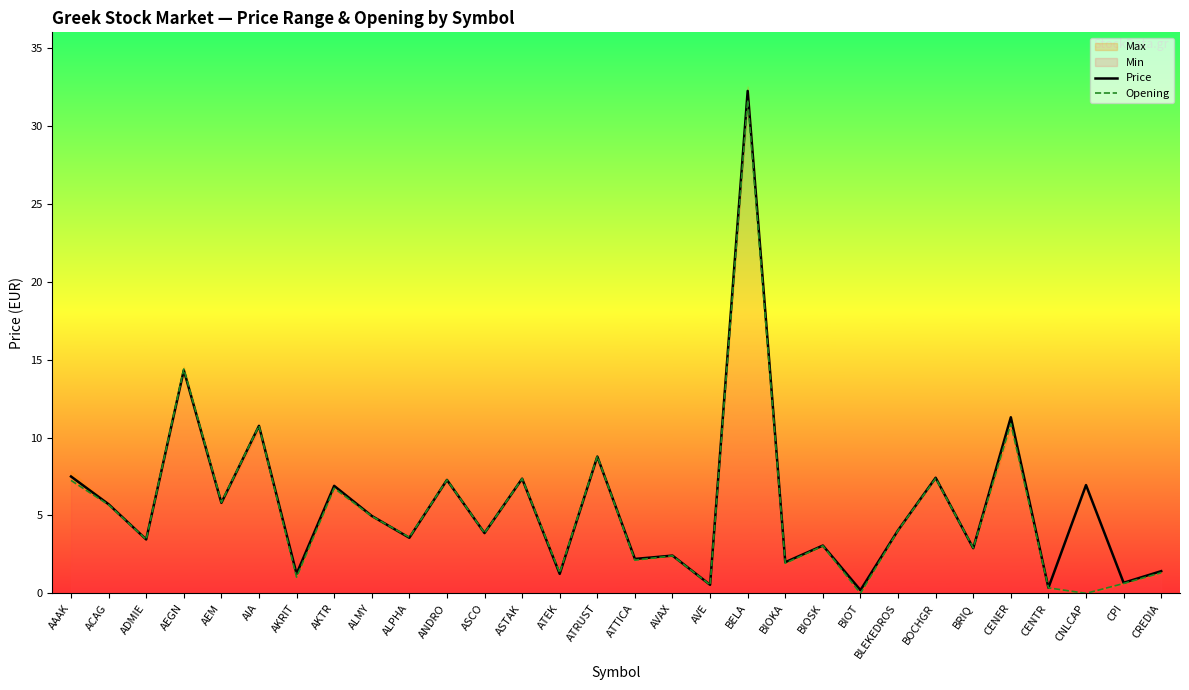

Rank the series at BIOKA from lowest to highest value.

Opening, Price